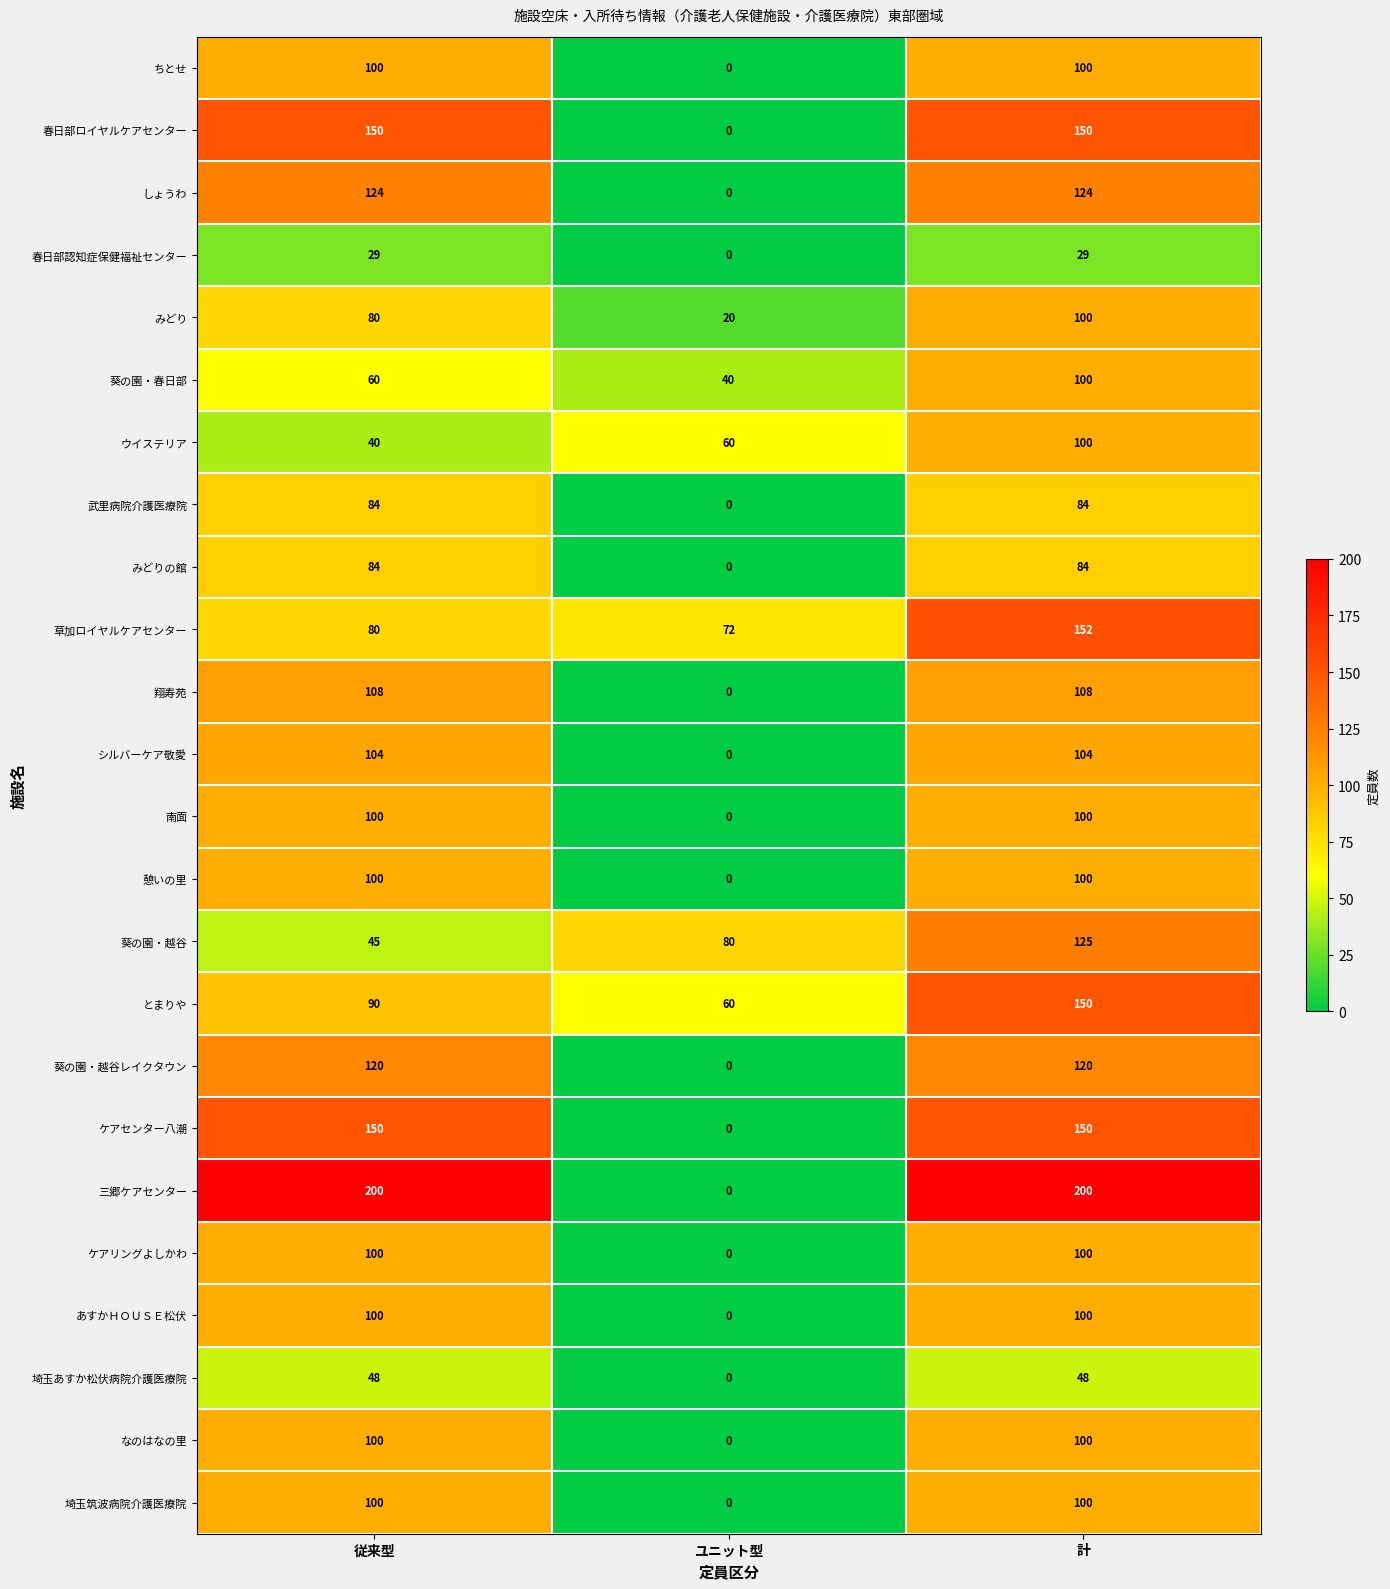

Rank the categories by ウイステリア value from highest to lowest.

計, ユニット型, 従来型